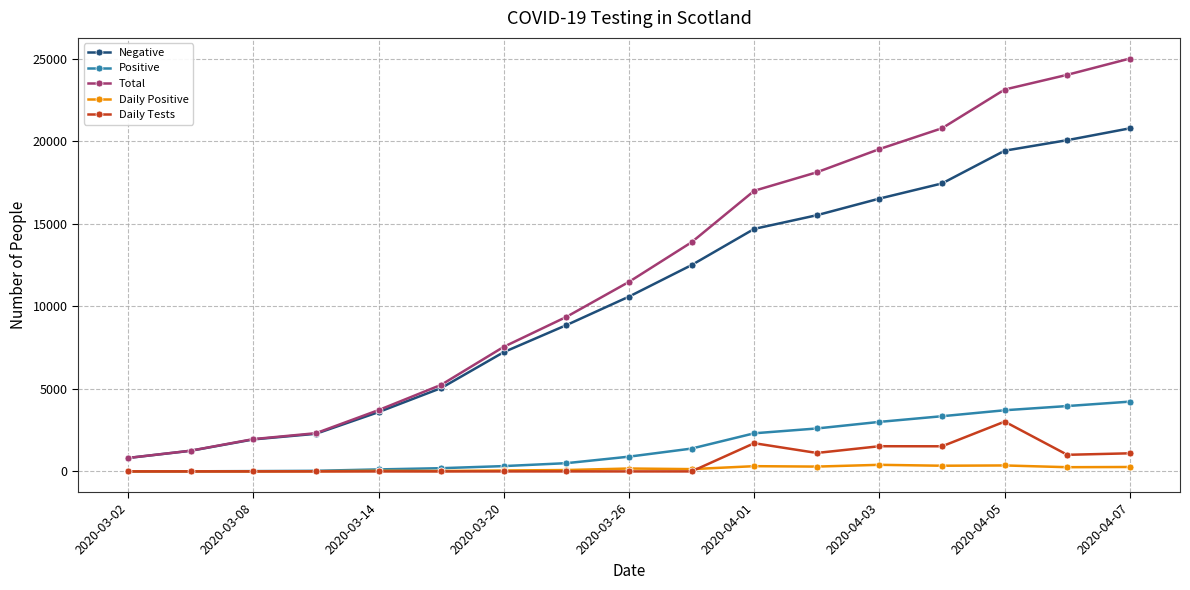

What are all the series names shown in the legend?

Negative, Positive, Total, Daily Positive, Daily Tests